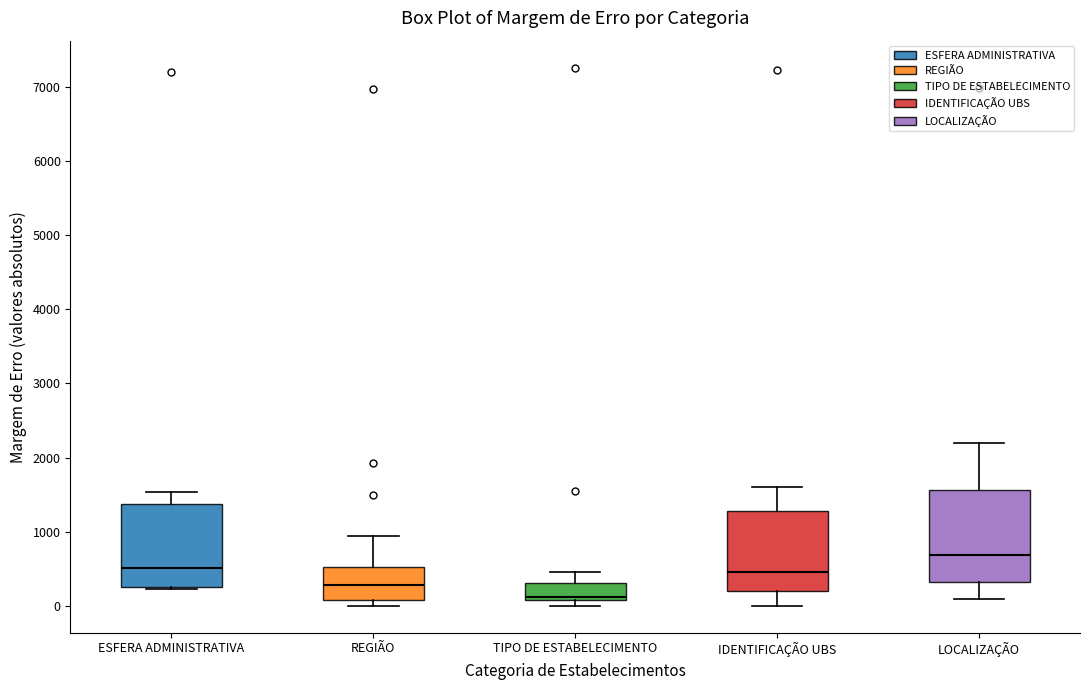

Reading left to right, transcribe this box plot: for each box, give where its median line is, the range the box spans, and where its two whiskers end, as read against the y-axis. The values are not printed on the chart, so give them approximately, as read against the axis.

ESFERA ADMINISTRATIVA: median 500, box 300 to 1400, whiskers 200 to 1500
REGIÃO: median 300, box 100 to 500, whiskers 0 to 900
TIPO DE ESTABELECIMENTO: median 100 (just above the box's lower edge), box 100 to 300, whiskers 0 to 500
IDENTIFICAÇÃO UBS: median 500, box 200 to 1300, whiskers 0 to 1600
LOCALIZAÇÃO: median 700, box 300 to 1600, whiskers 100 to 2200